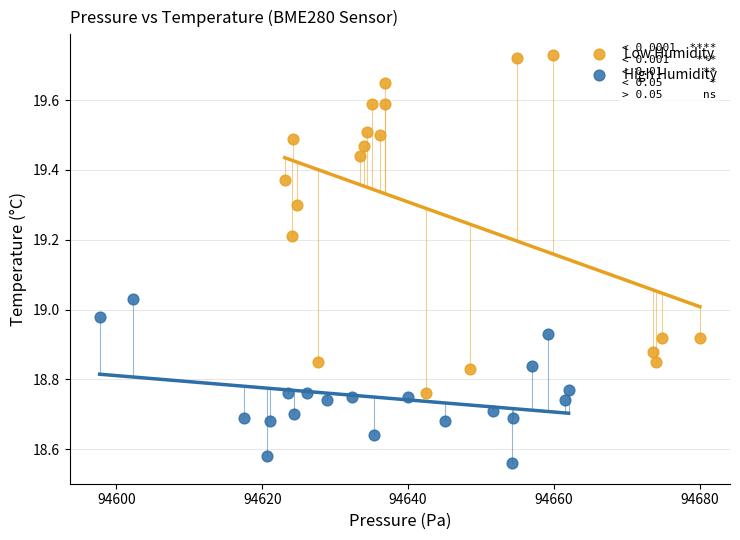

Which series has the largest Y range (max minus min)?

Low Humidity